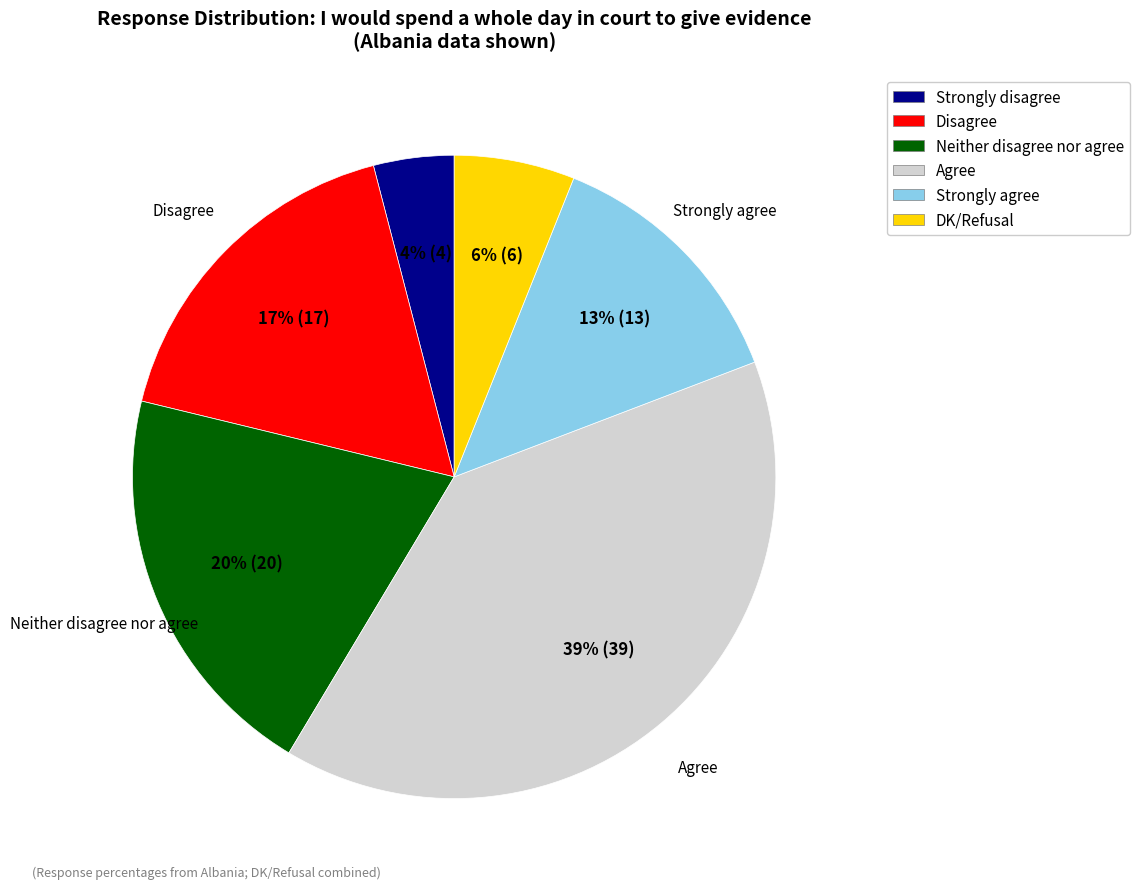

Which category has the smallest portion of the pie?

Strongly disagree